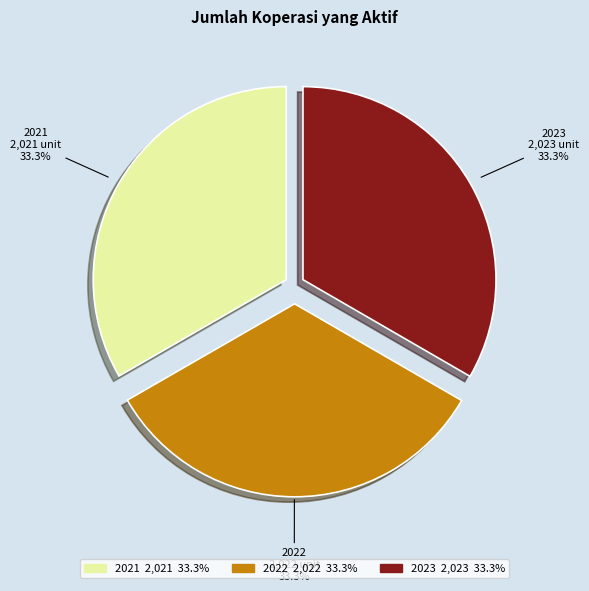

How many segments does this pie chart have?

3